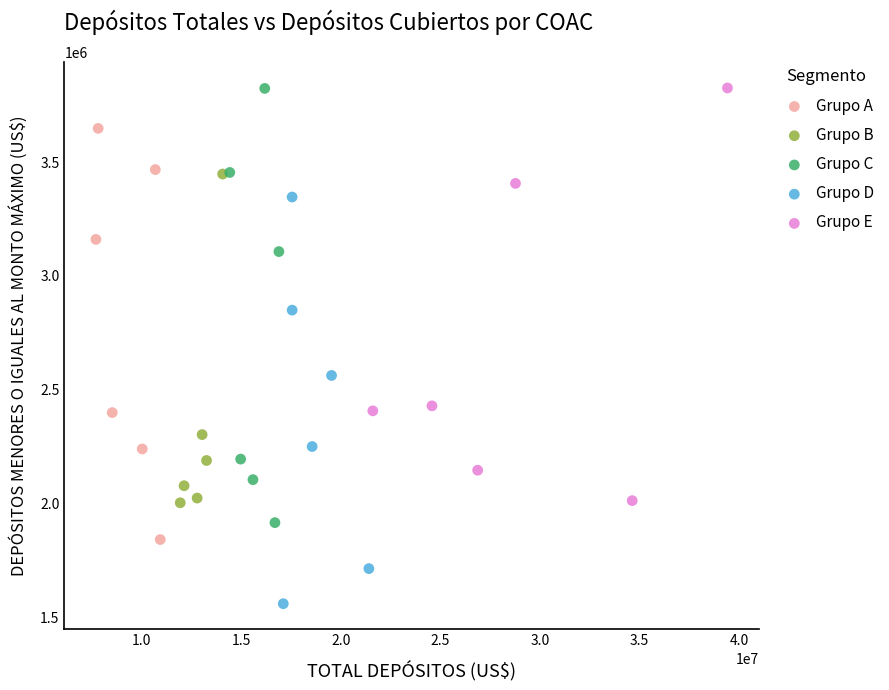

Which series reaches the minimum Y coordinate?

Grupo D